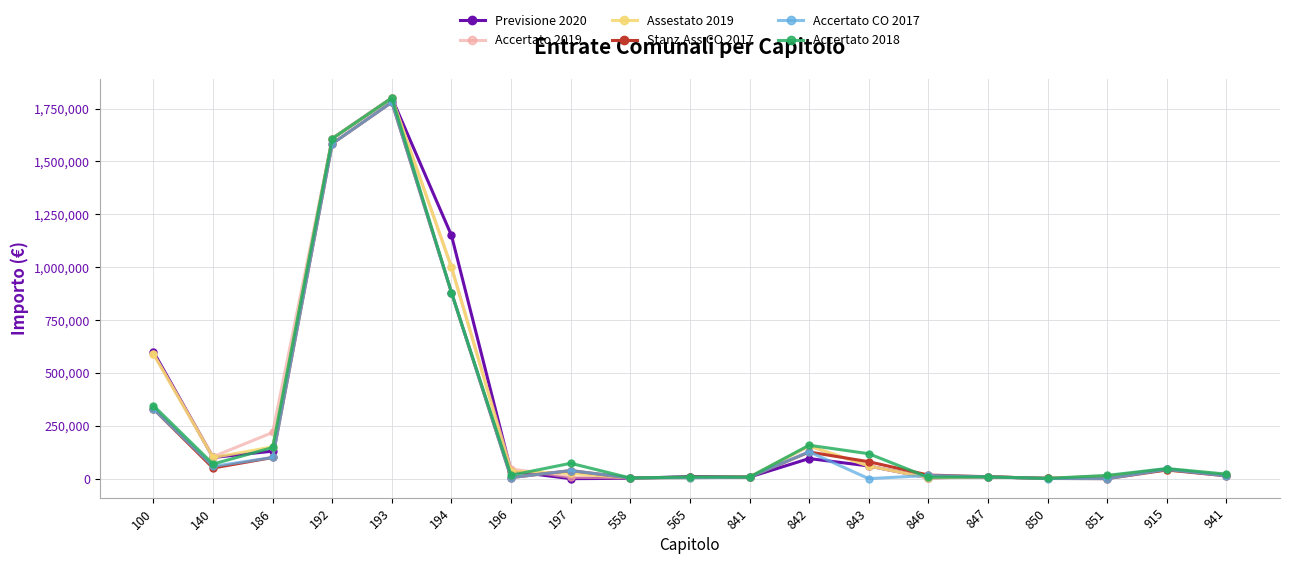

Does the chart have visible grid lines?

Yes